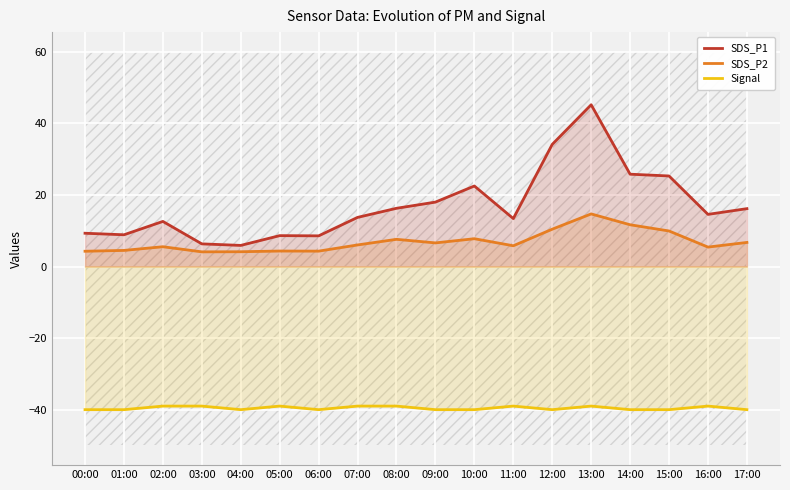

What are all the series names shown in the legend?

SDS_P1, SDS_P2, Signal